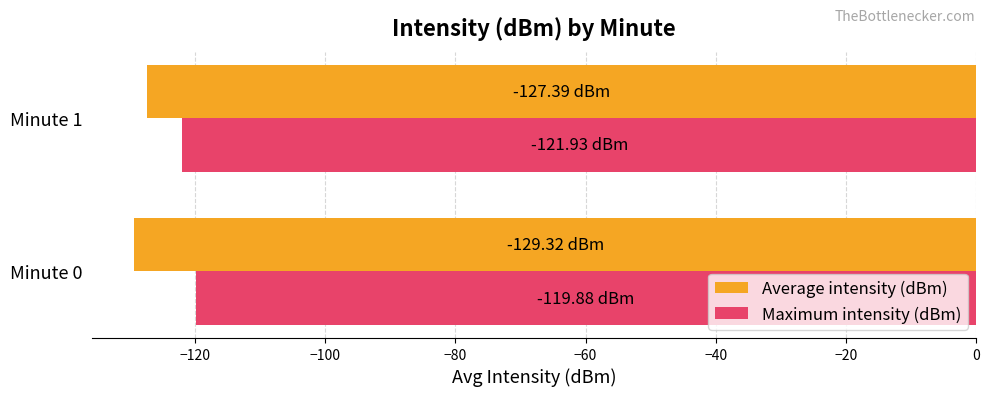

Rank the series by their average value, from lowest to highest.

Average intensity (dBm), Maximum intensity (dBm)